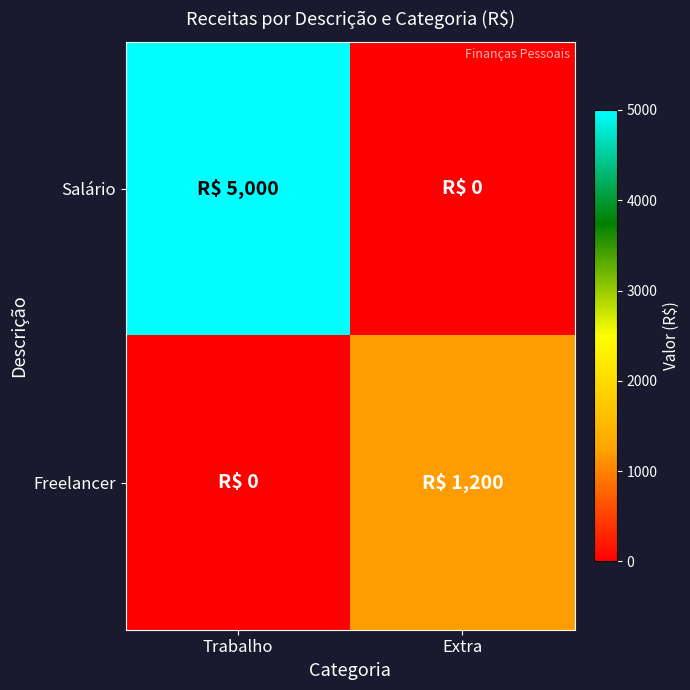

List the series in order of their peak value, lowest first.

Freelancer, Salário